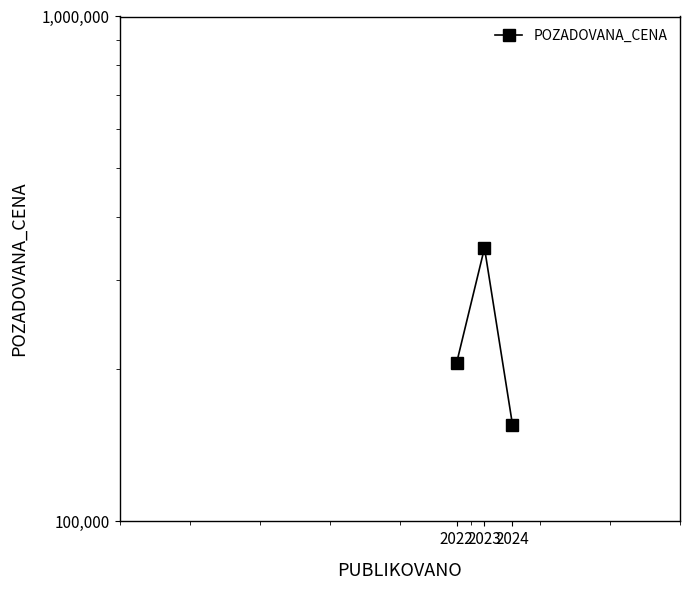

Is it true that the value at 2022 is 205620?

True